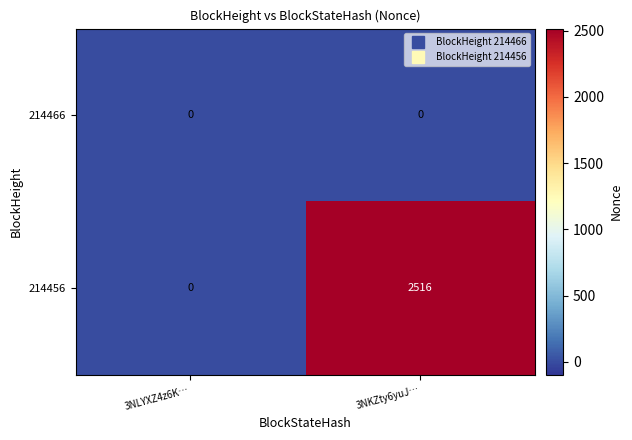

At which category is the sum across all series the highest?

3NKZty6yuJ…